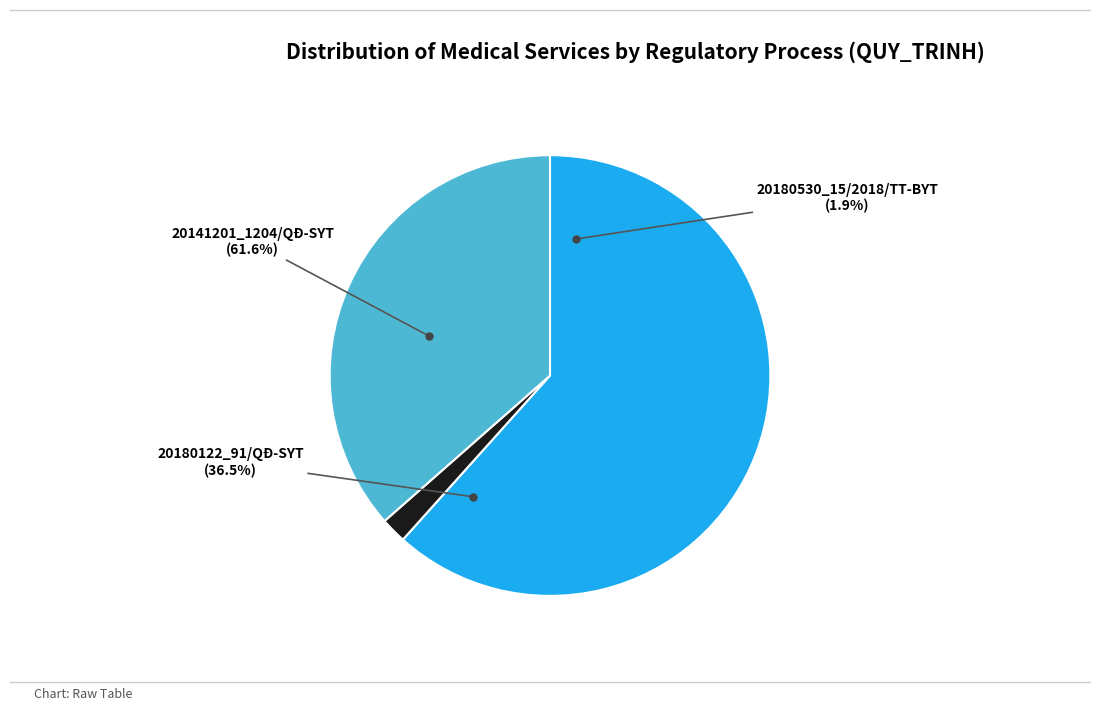

Which slice is the smallest?

20180530_15/2018/TT-BYT